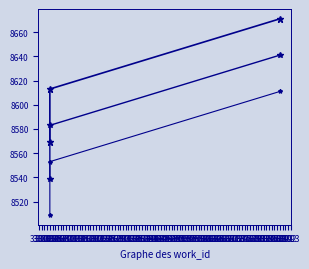

At how many categories does at least one series exceed 8558?

3